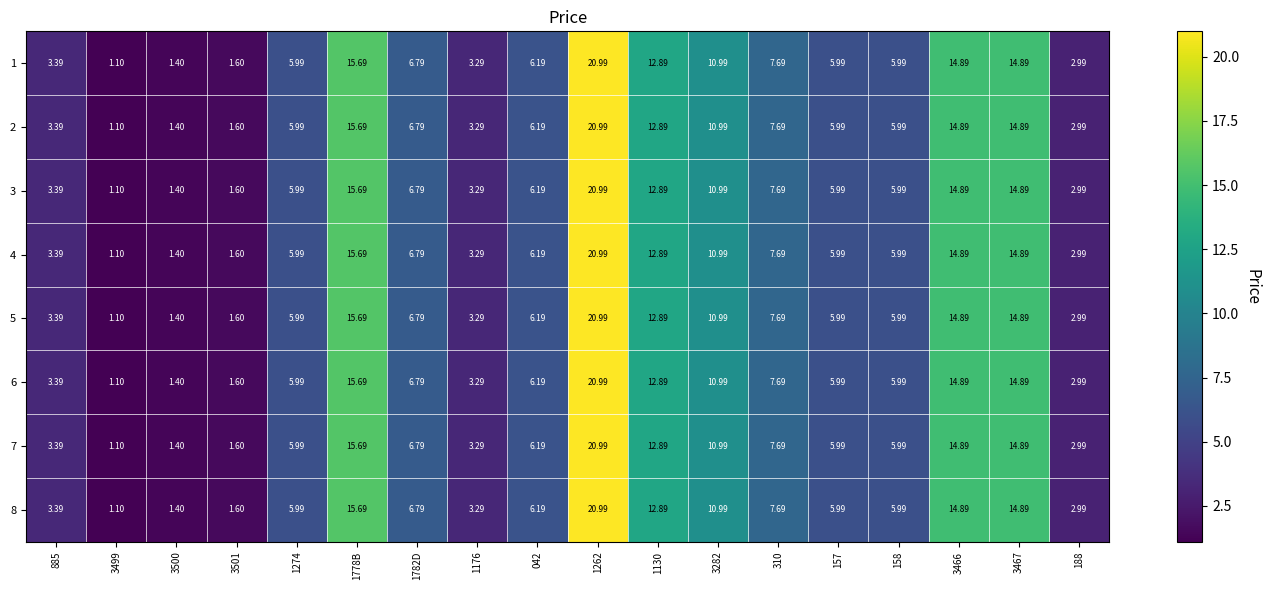

Is the value of 2 at 3500 greater than the value of 8 at 188?

No